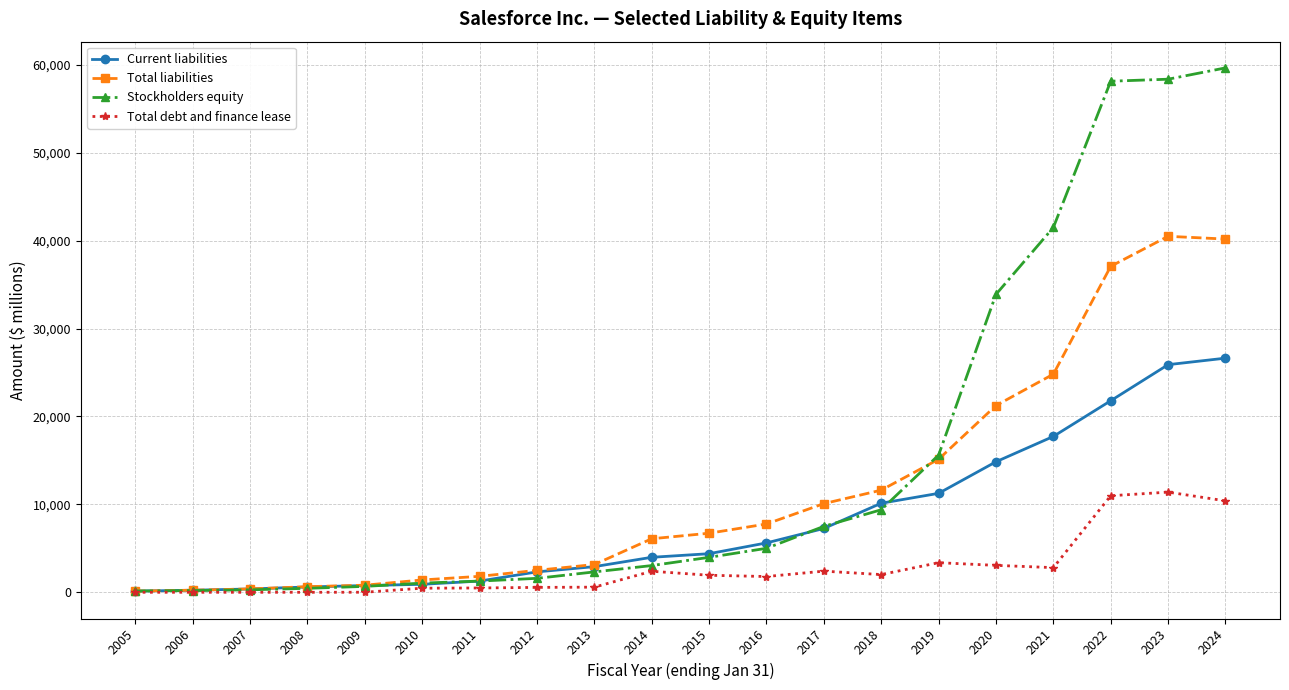

At which label is Stockholders equity closest to 29895?

2020